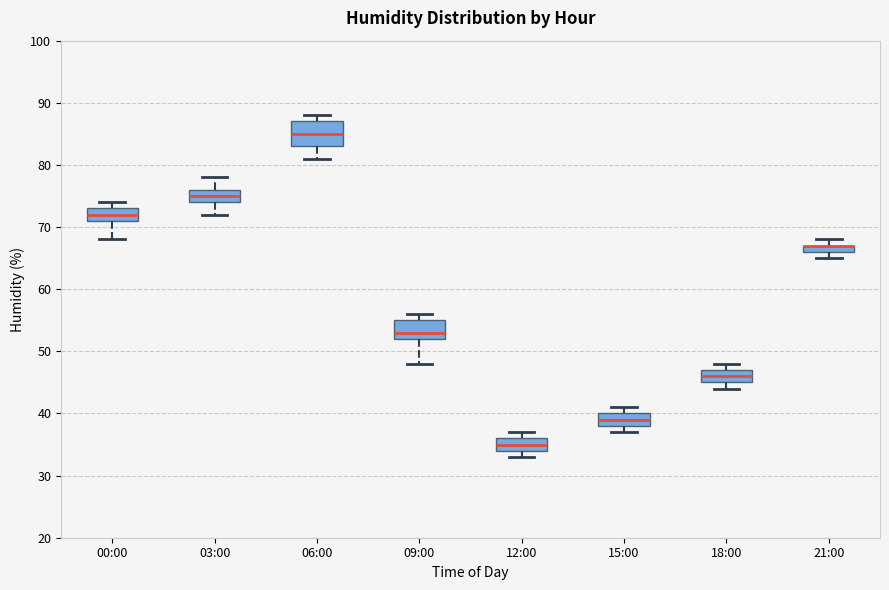

Where does the median line of the box for 03:00 sit on the y-axis? The values are not printed on the chart, so give them approximately, as read against the axis.

75